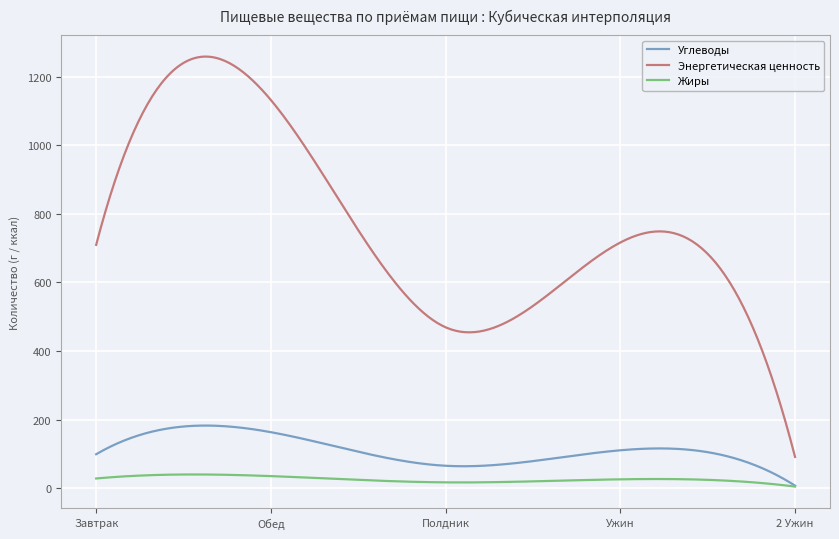

Which series has the widest spread of values?

Энергетическая ценность